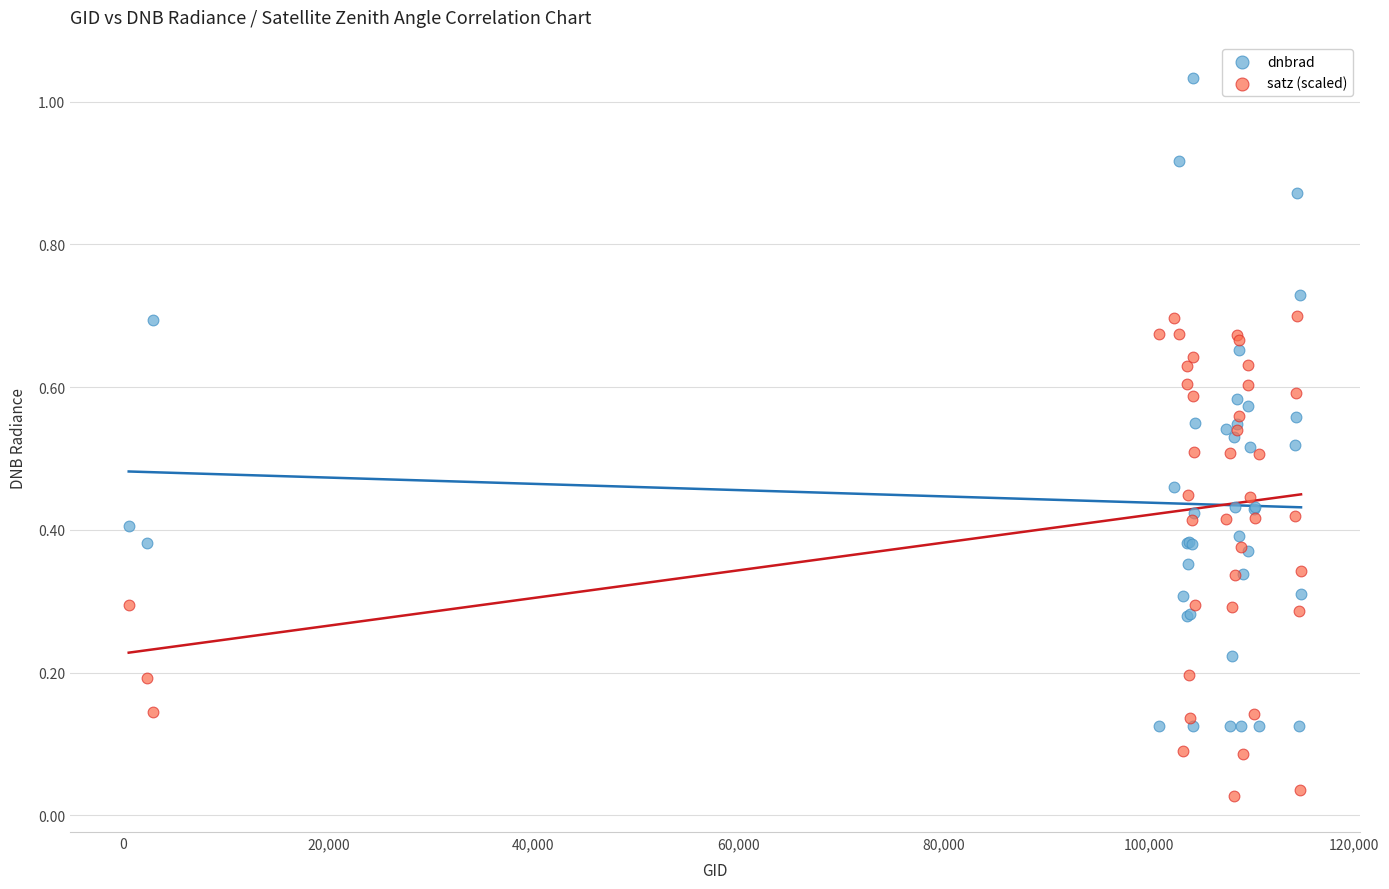

Which series contains the lowest Y value?

satz (scaled)